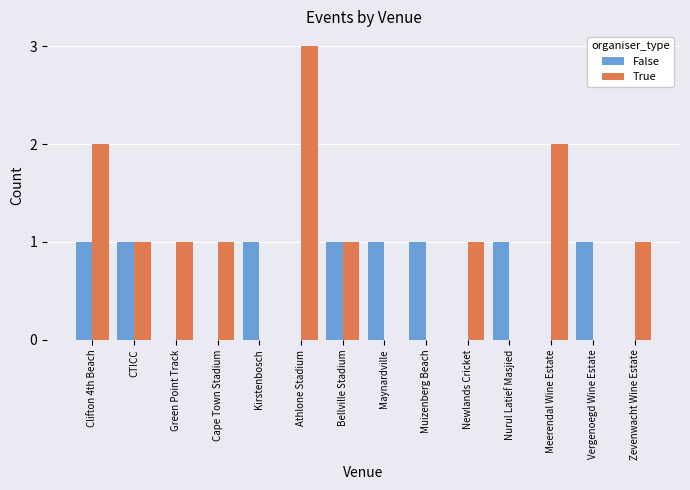

Which series changed the most between Clifton 4th Beach and Meerendal Wine Estate?

False